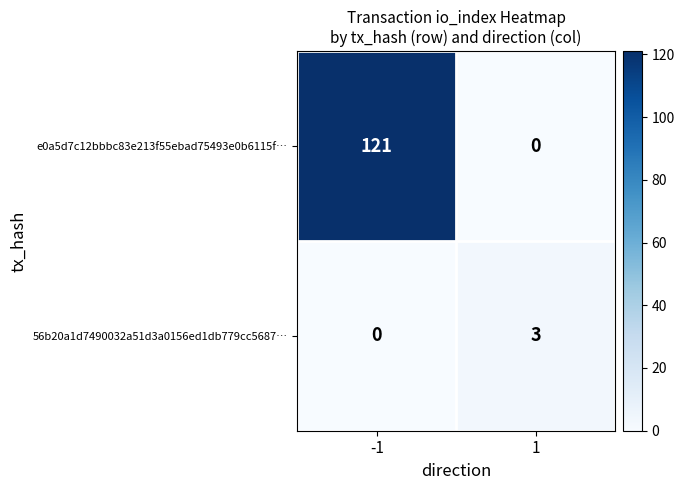

Which series has the largest range (max minus min)?

e0a5d7c12bbbc83e213f55ebad75493e0b6115f…